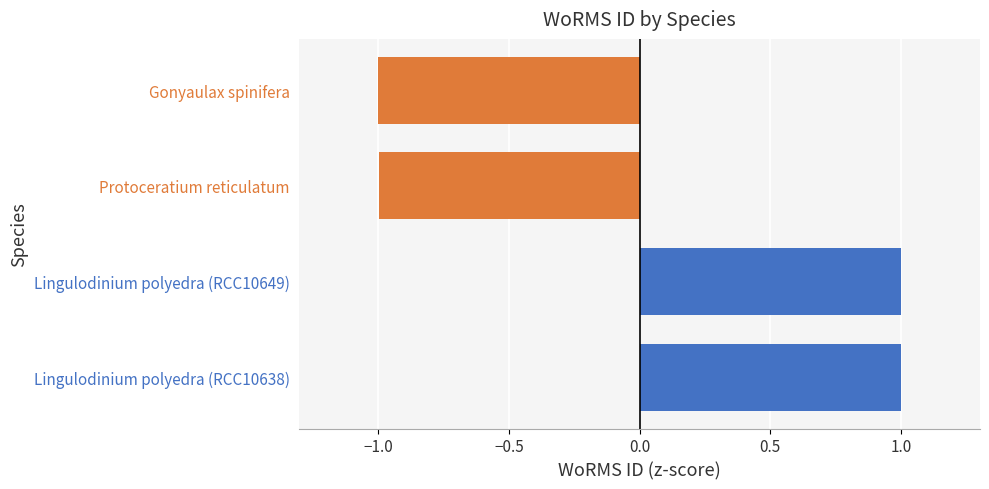

The value at Protoceratium reticulatum is -1.6. True or false?

False